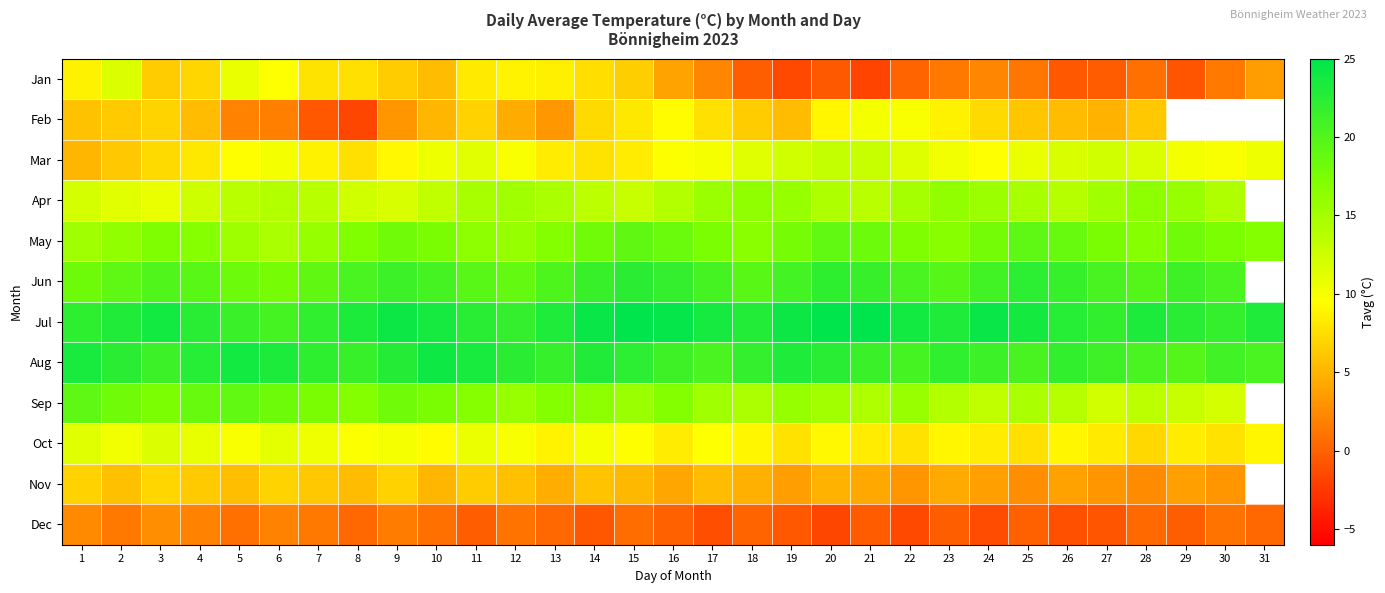

How many data points in Mar are less than 10?

15